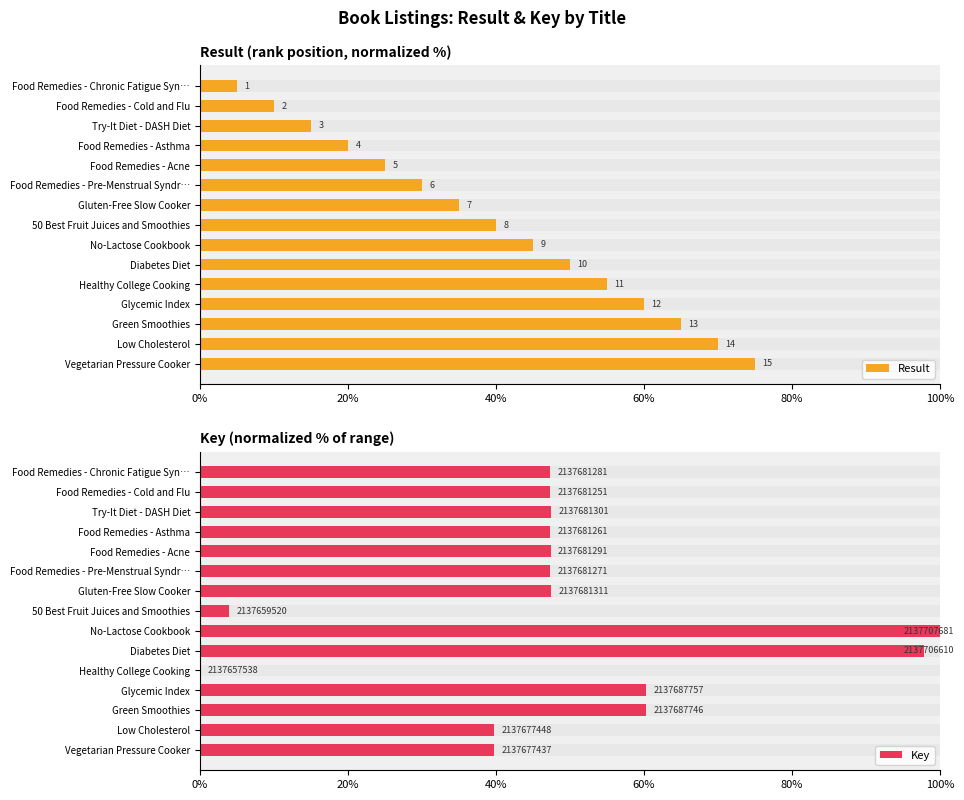

Does the chart contain any negative values?

No